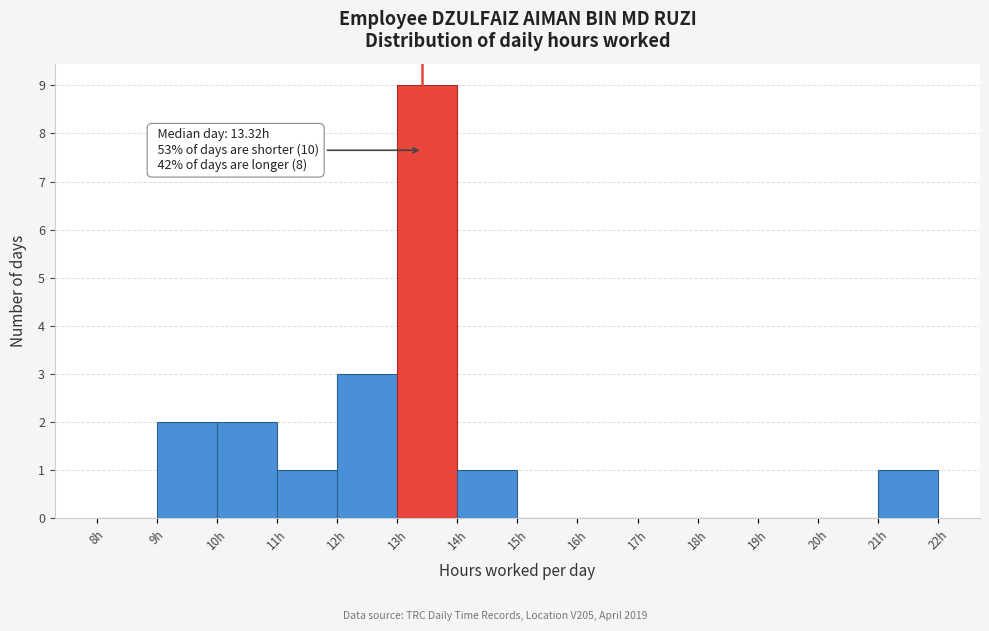

Which range on the x-axis has the tallest bar?

13 to 14